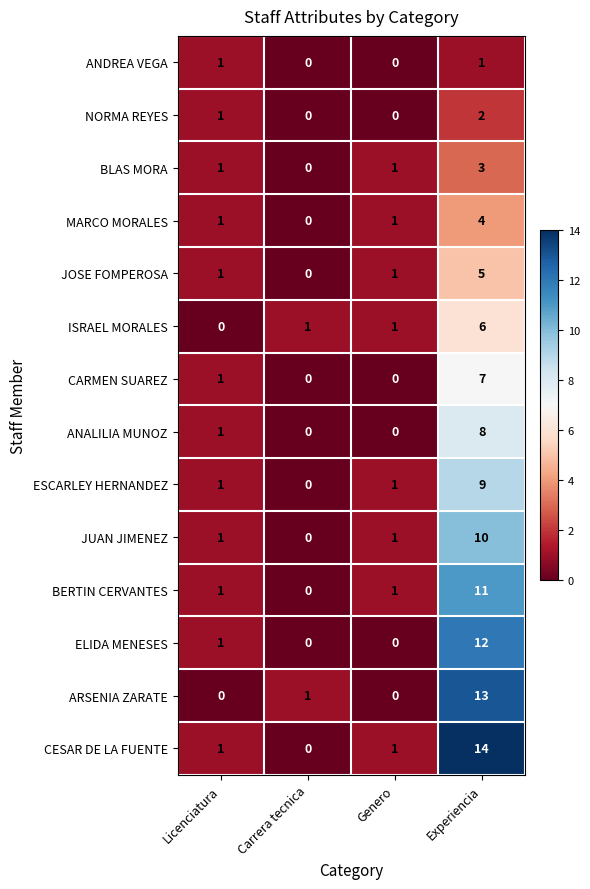

Is it true that ISRAEL MORALES equals 8 at Experiencia?

False